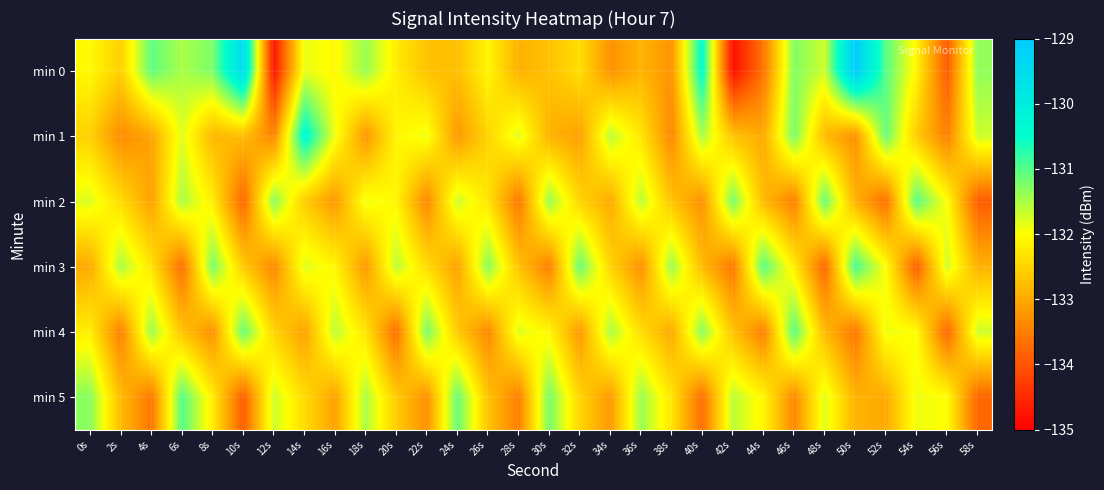

Reading left to right, transcribe all the data shown in this chart.

min 0: 0s=-132.1	2s=-132.5	4s=-131.1	6s=-131.5	8s=-131.2	10s=-129.5	12s=-134.7	14s=-131.9	16s=-132.1	18s=-131.4	20s=-132.2	22s=-132.7	24s=-132.8	26s=-132.1	28s=-132.9	30s=-132.7	32s=-132.4	34s=-133.3	36s=-132.9	38s=-133.3	40s=-130.4	42s=-134.8	44s=-133.6	46s=-131.3	48s=-131.7	50s=-129.1	52s=-131.0	54s=-132.1	56s=-133.9	58s=-131.3
min 1: 0s=-132.5	2s=-133.4	4s=-133.1	6s=-131.8	8s=-132.8	10s=-132.8	12s=-133.4	14s=-130.3	16s=-131.9	18s=-133.2	20s=-132.1	22s=-131.9	24s=-133.2	26s=-132.5	28s=-131.8	30s=-132.9	32s=-133.1	34s=-131.6	36s=-132.3	38s=-133.4	40s=-131.5	42s=-132.7	44s=-133.0	46s=-131.2	48s=-132.8	50s=-133.3	52s=-131.1	54s=-132.6	56s=-133.5	58s=-131.7
min 2: 0s=-131.8	2s=-132.4	4s=-133.1	6s=-131.5	8s=-132.2	10s=-133.8	12s=-131.3	14s=-132.6	16s=-133.2	18s=-131.9	20s=-132.1	22s=-133.4	24s=-131.7	26s=-132.3	28s=-133.6	30s=-131.4	32s=-132.5	34s=-133.0	36s=-131.6	38s=-132.7	40s=-133.3	42s=-131.2	44s=-132.8	46s=-133.5	48s=-131.1	50s=-132.9	52s=-133.7	54s=-131.0	56s=-132.0	58s=-133.9
min 3: 0s=-133.0	2s=-131.5	4s=-132.3	6s=-133.7	8s=-131.2	10s=-132.6	12s=-133.4	14s=-131.8	16s=-132.1	18s=-133.2	20s=-131.6	22s=-132.4	24s=-133.1	26s=-131.3	28s=-132.7	30s=-133.5	32s=-131.1	34s=-132.5	36s=-133.3	38s=-131.4	40s=-132.8	42s=-133.6	44s=-131.0	46s=-132.2	48s=-133.8	50s=-130.9	52s=-132.0	54s=-133.9	56s=-131.7	58s=-132.9
min 4: 0s=-132.2	2s=-133.5	4s=-131.4	6s=-132.7	8s=-133.3	10s=-131.1	12s=-132.5	14s=-133.1	16s=-131.6	18s=-132.3	20s=-133.7	22s=-131.2	24s=-132.6	26s=-133.4	28s=-131.8	30s=-132.1	32s=-133.2	34s=-131.5	36s=-132.4	38s=-133.0	40s=-131.3	42s=-132.7	44s=-133.5	46s=-131.0	48s=-132.8	50s=-133.6	52s=-131.9	54s=-132.0	56s=-133.8	58s=-131.7
min 5: 0s=-131.3	2s=-132.8	4s=-133.6	6s=-131.0	8s=-132.2	10s=-133.9	12s=-131.7	14s=-132.4	16s=-133.1	18s=-131.5	20s=-132.6	22s=-133.3	24s=-131.1	26s=-132.7	28s=-133.5	30s=-131.2	32s=-132.5	34s=-133.2	36s=-131.4	38s=-132.3	40s=-133.7	42s=-131.6	44s=-132.1	46s=-133.4	48s=-131.8	50s=-132.9	52s=-133.0	54s=-131.9	56s=-132.0	58s=-133.8